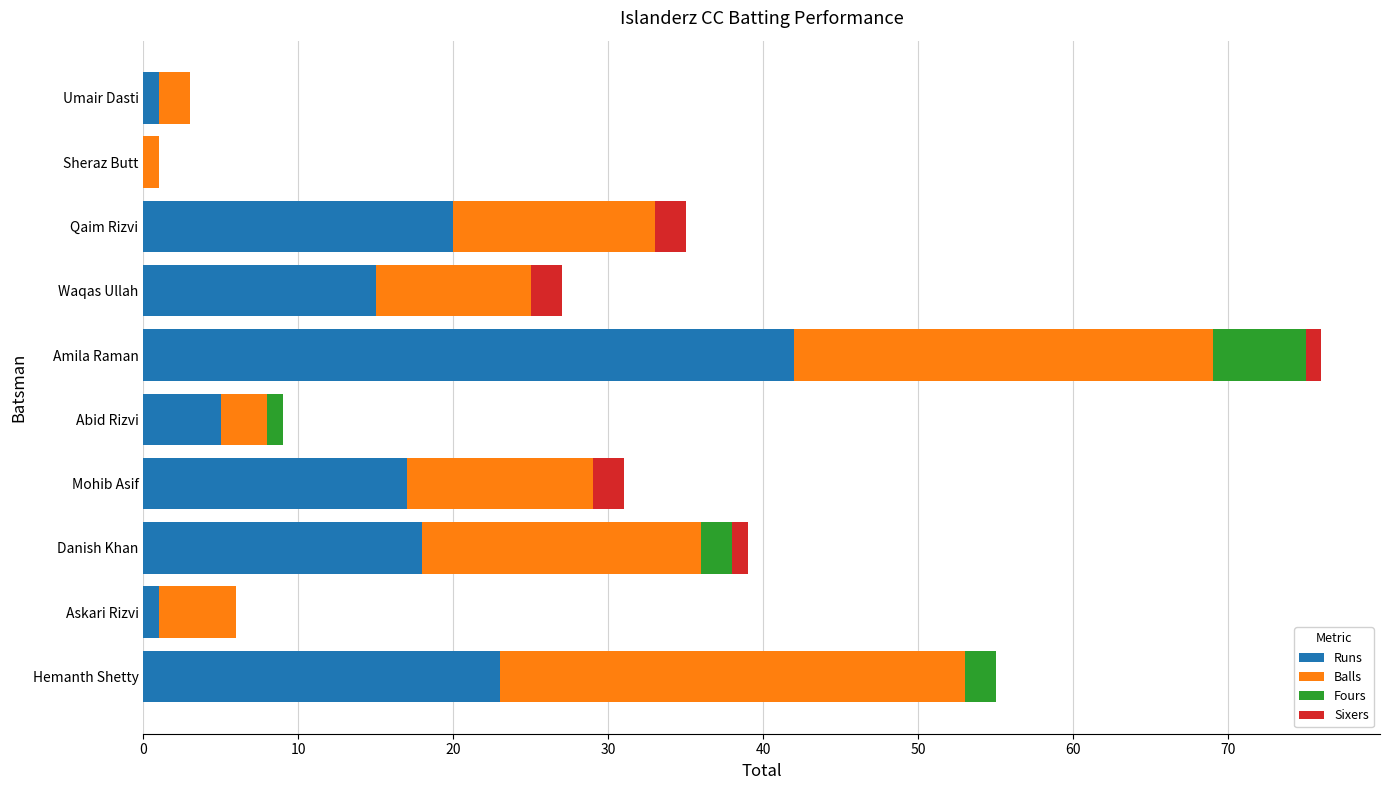

What is the total value across all series at Waqas Ullah?

27